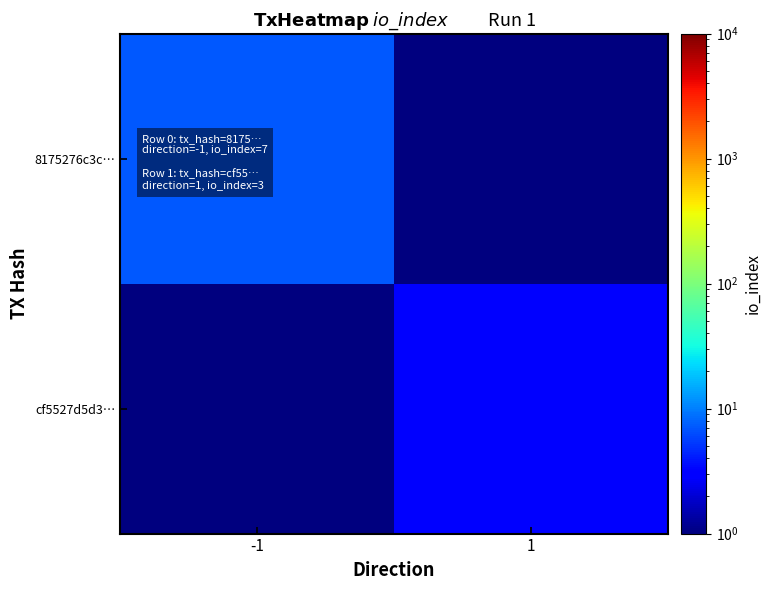

Between 1 and -1, which is larger?

-1